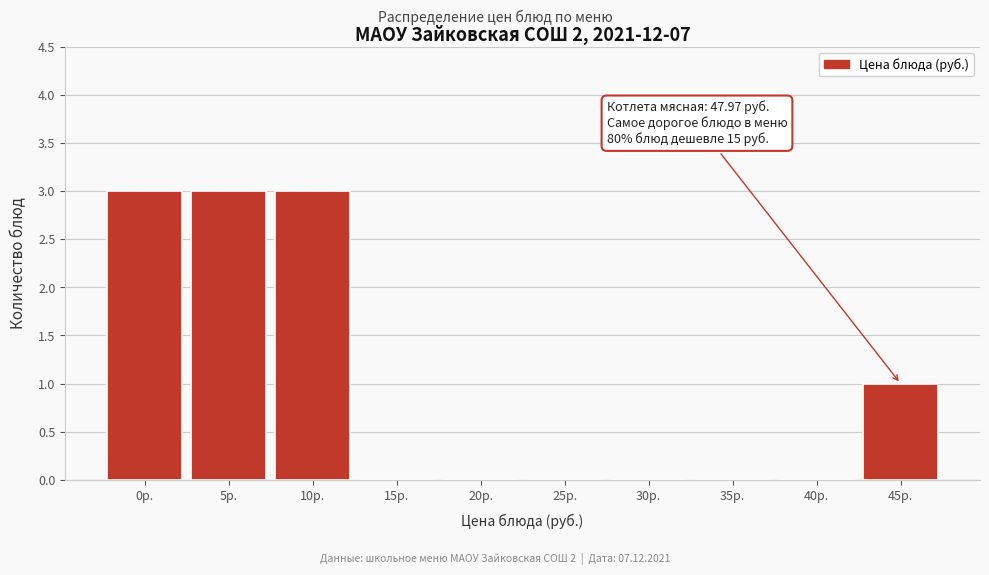

Reading left to right, list all the values displayed in this chart.

0р.=3	5р.=3	10р.=3	15р.=0	20р.=0	25р.=0	30р.=0	35р.=0	40р.=0	45р.=1